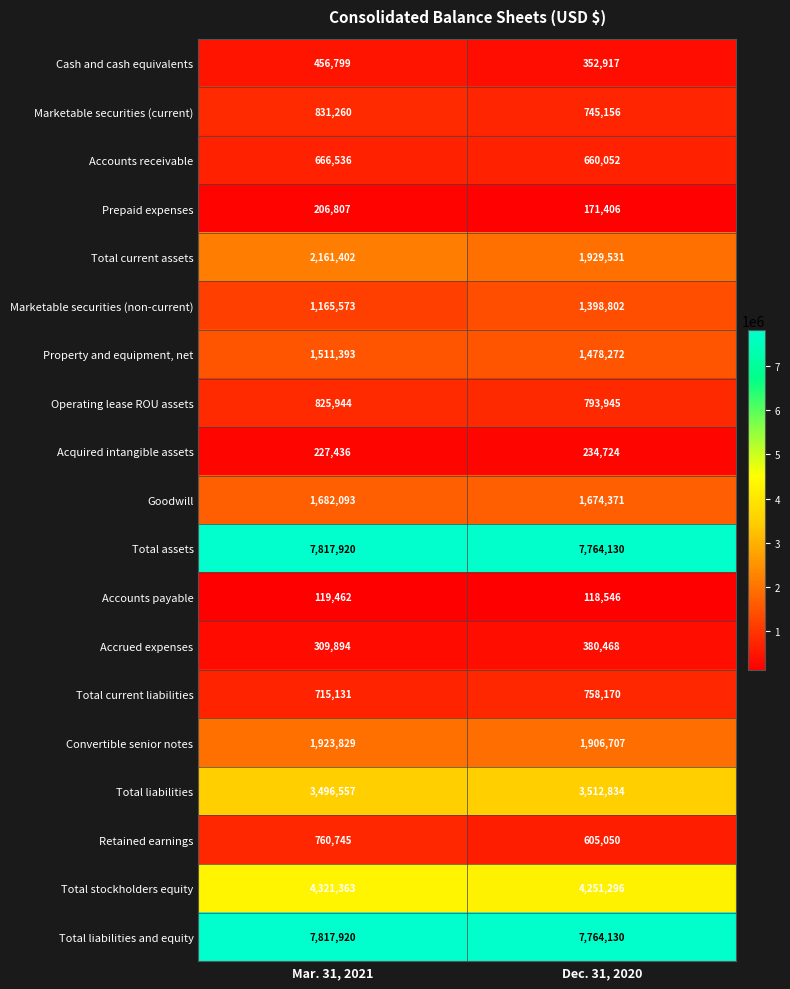

What is the difference between the Total stockholders equity values at Mar. 31, 2021 and Dec. 31, 2020?

70067